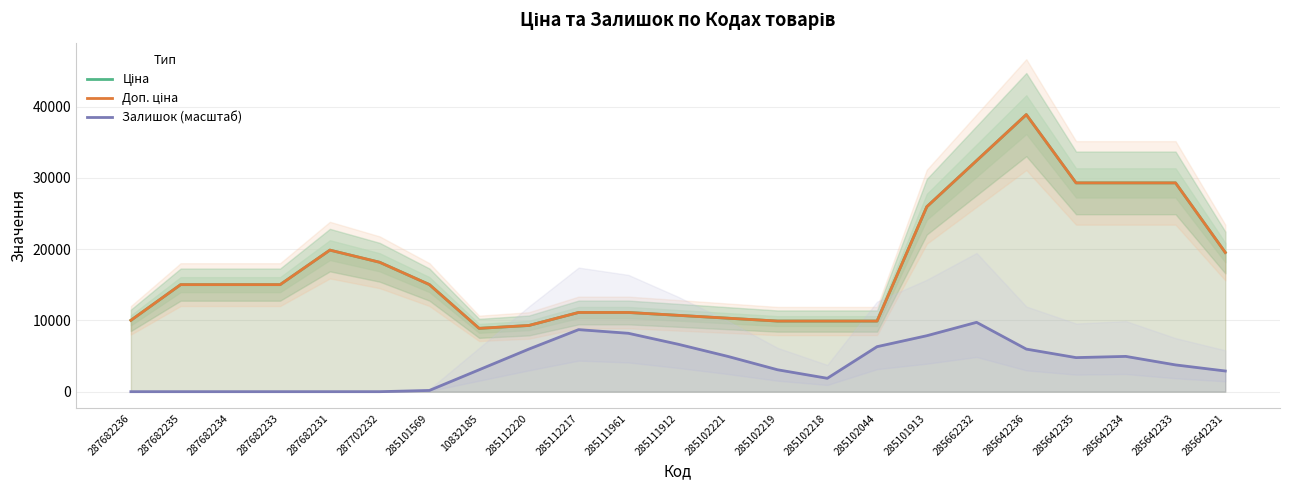

At which category does Залишок (масштаб) reach its first local valley?

285102218